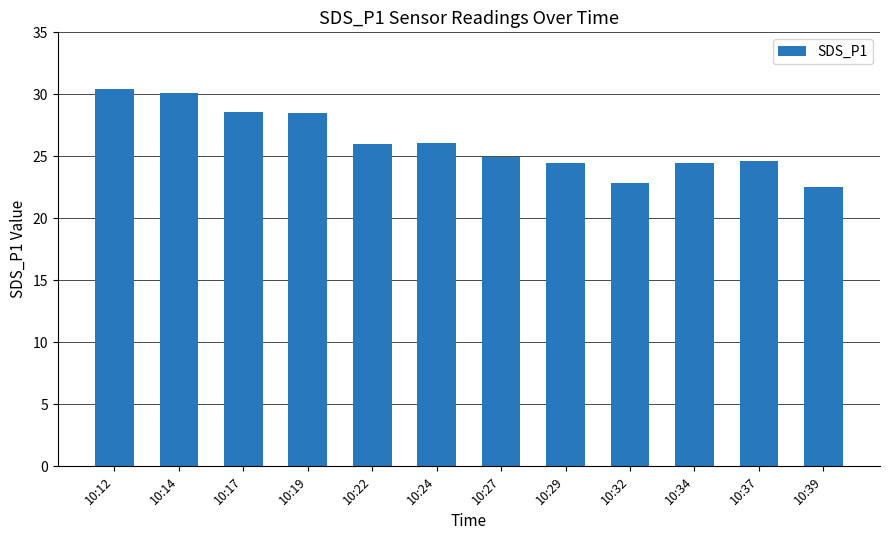

What is the smallest value displayed?

22.5